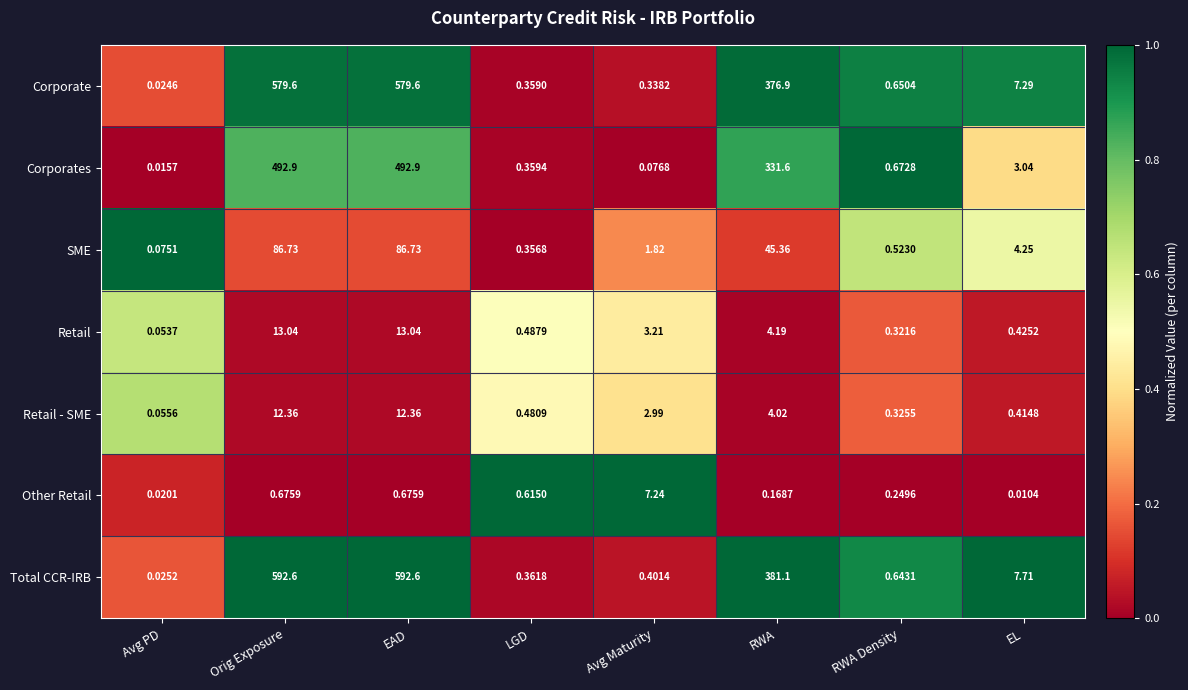

Which label corresponds to the smallest value in the chart?

EL